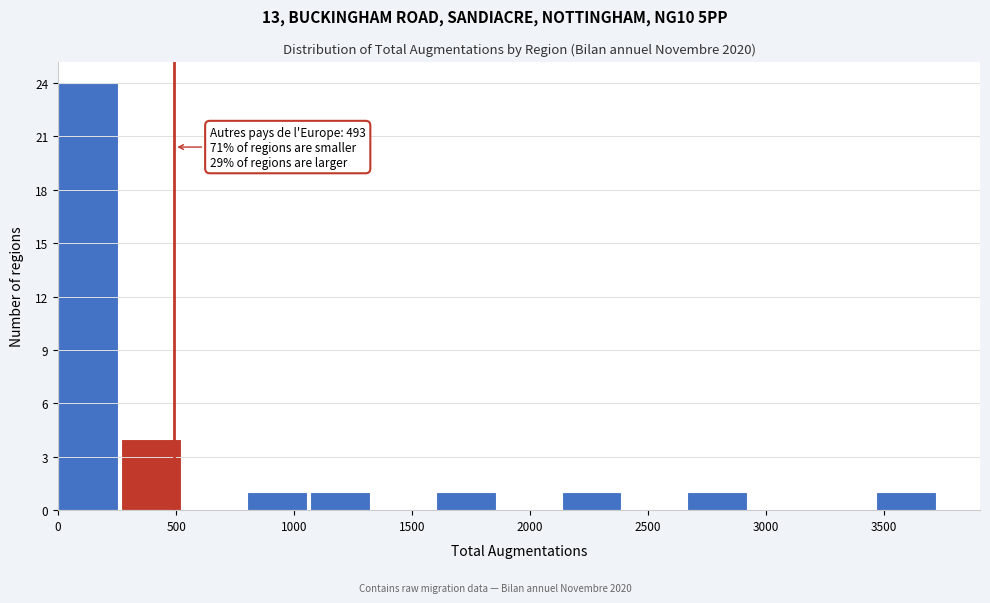

Over which range of the x-axis is the bar tallest?

0 to 250